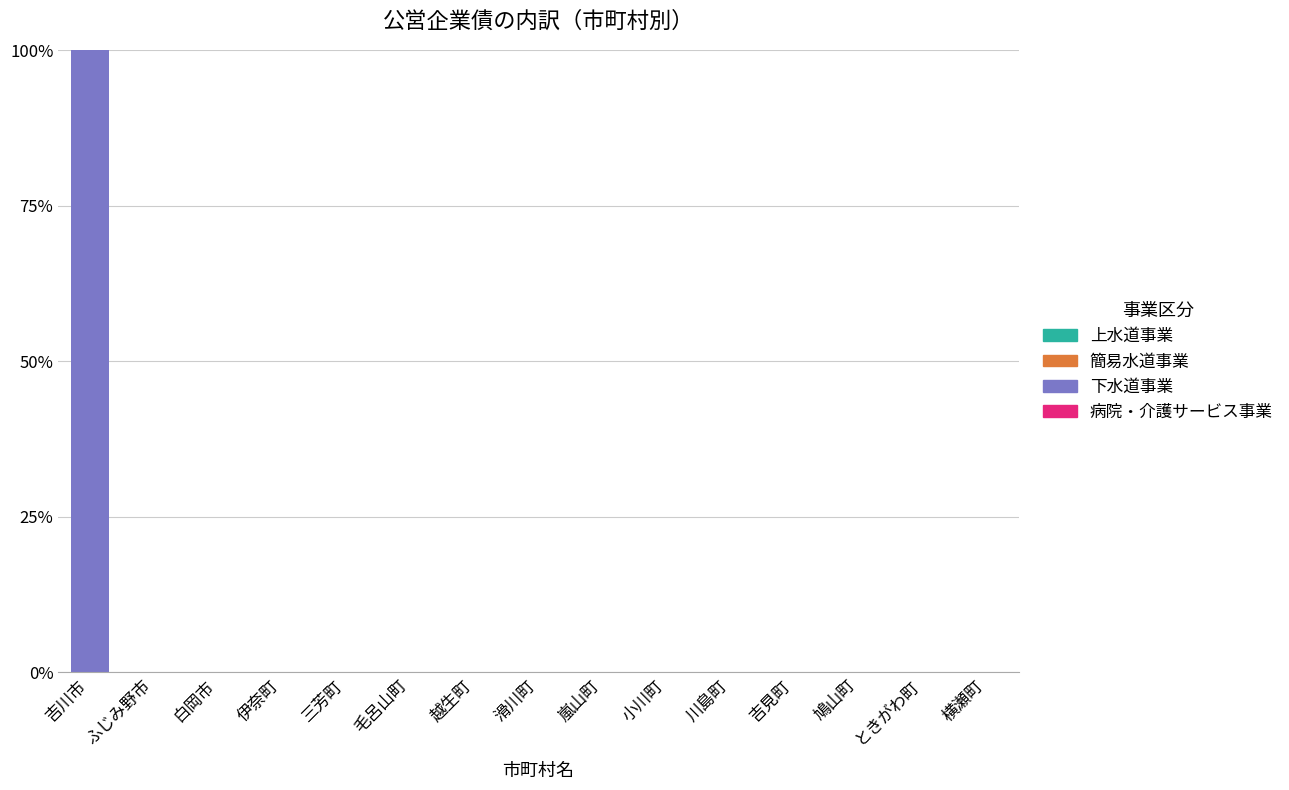

What is the change in value from 吉川市 to ときがわ町?

-100